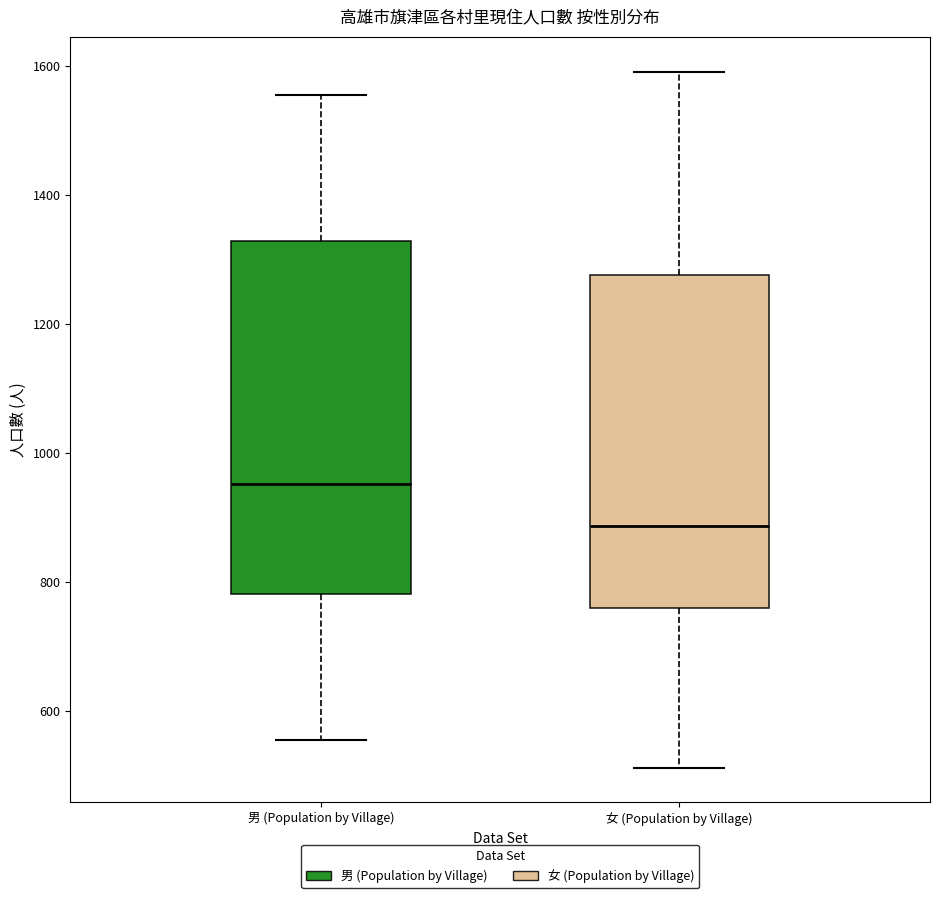

Which box has the lowest median line?

女 (Population by Village)